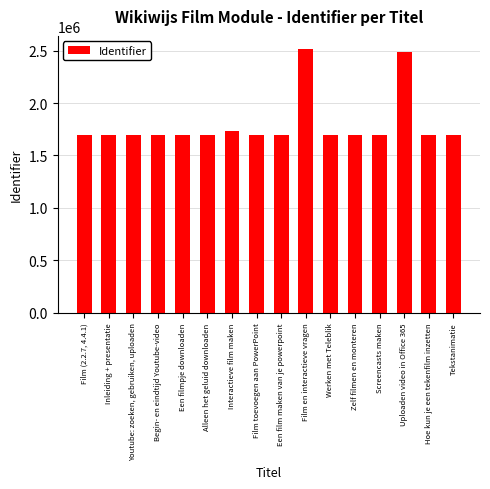

What is the change in value from Zelf filmen en monteren to Uploaden video in Office 365?

+791056